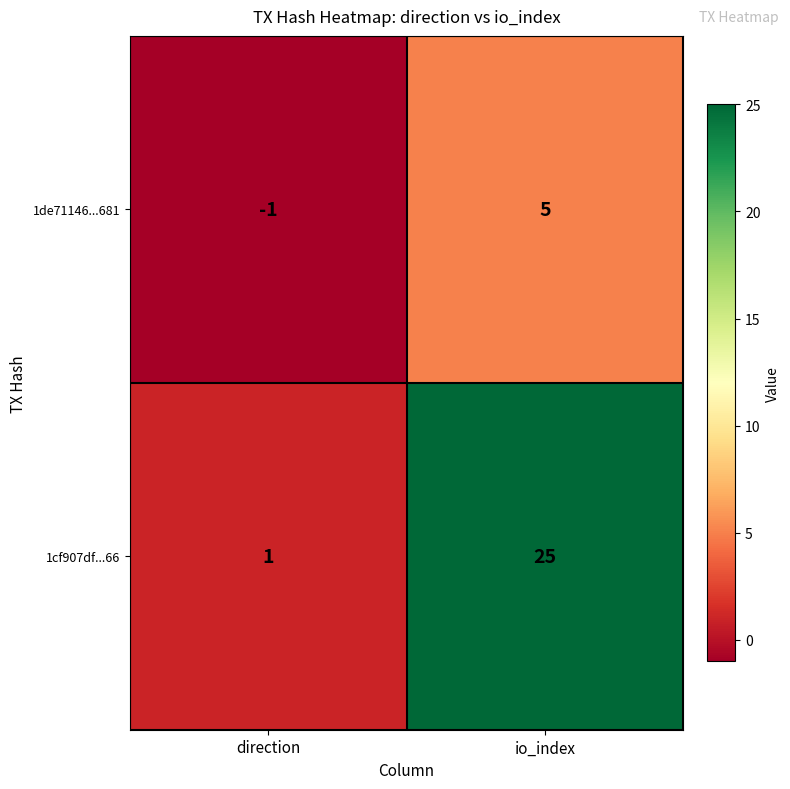

What is the difference between the maximum and minimum values in the 1de71146...681 series?

6